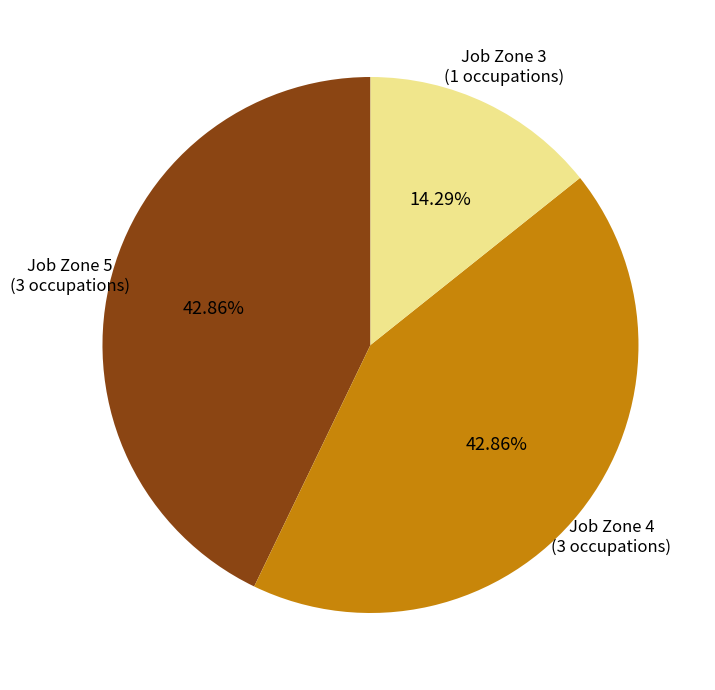

How many slices are in this pie chart?

3